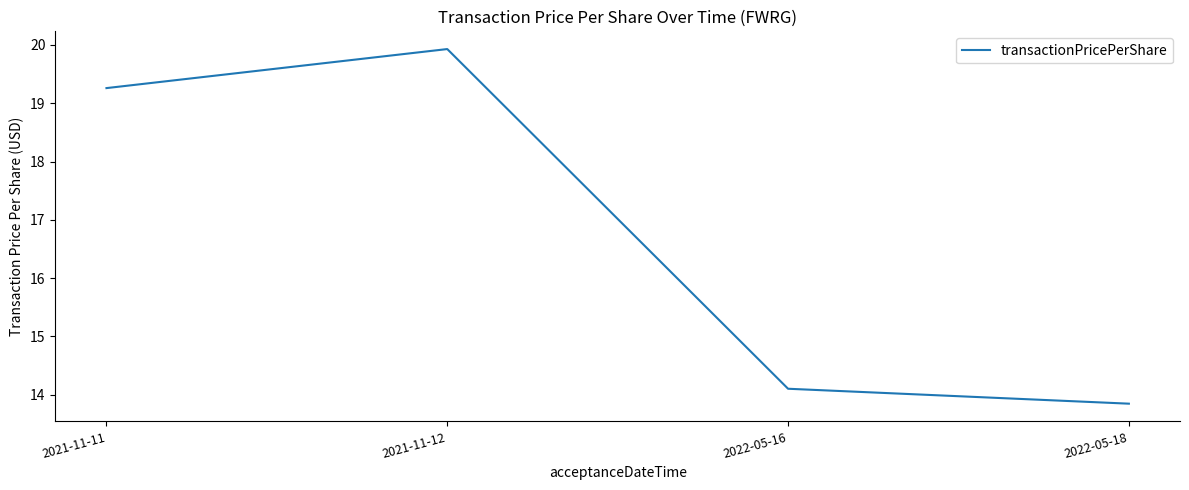

At which label is the value closest to 16?

2022-05-16